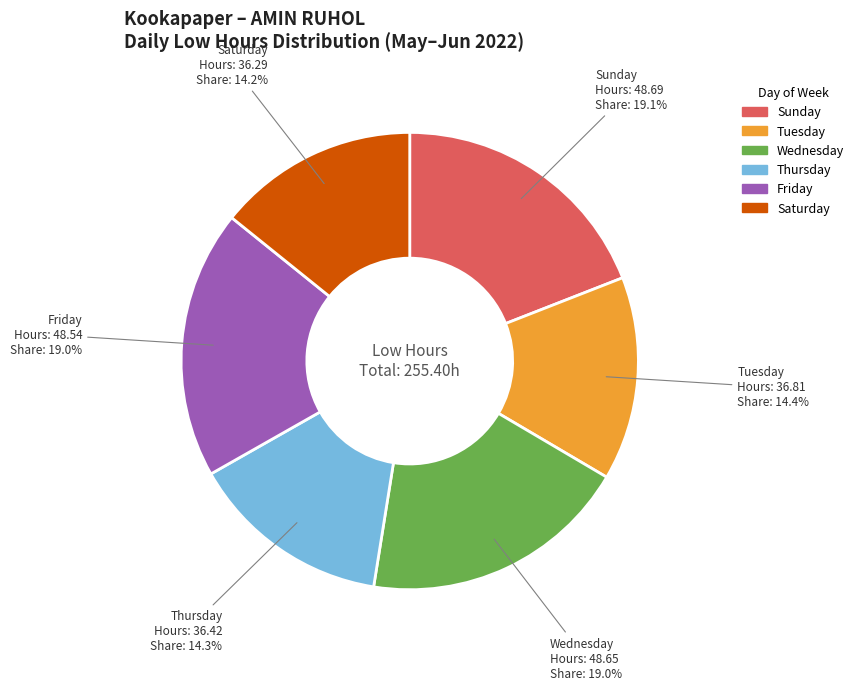

Is there a majority slice in this chart?

No